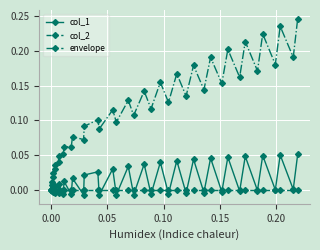

Which series has the widest spread of values?

envelope